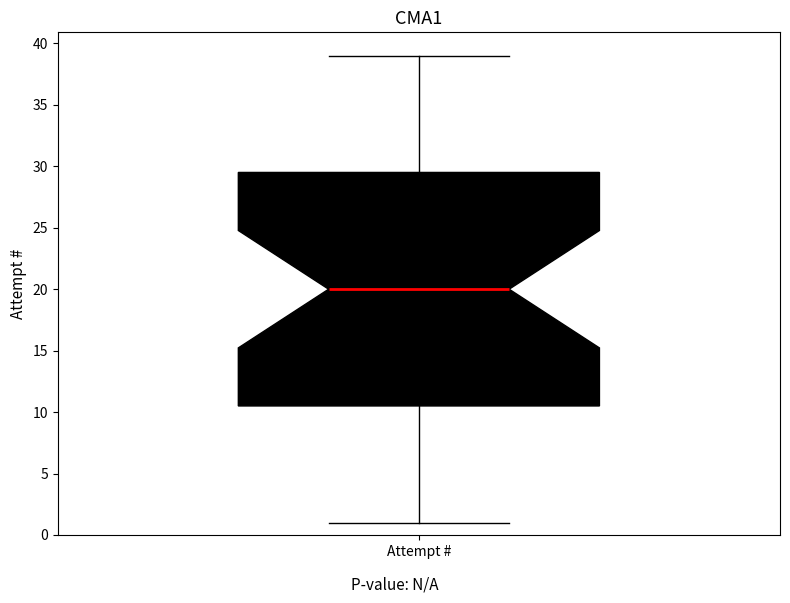

Transcribe this box plot: give where the median line is, the range the box spans, and where the two whiskers end, as read against the y-axis. The values are not printed on the chart, so give them approximately, as read against the axis.

median 20.0, box 10.5 to 29.5, whiskers 1.0 to 39.0